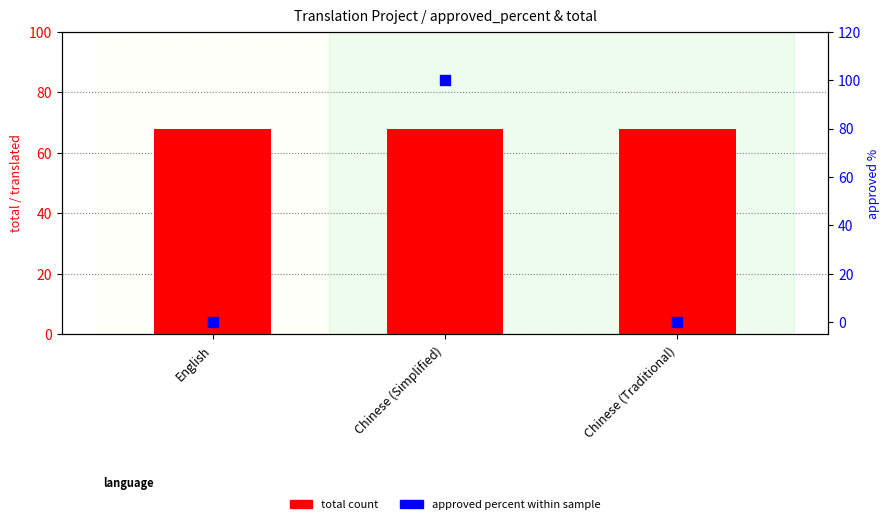

At how many categories does at least one series exceed 85?

1